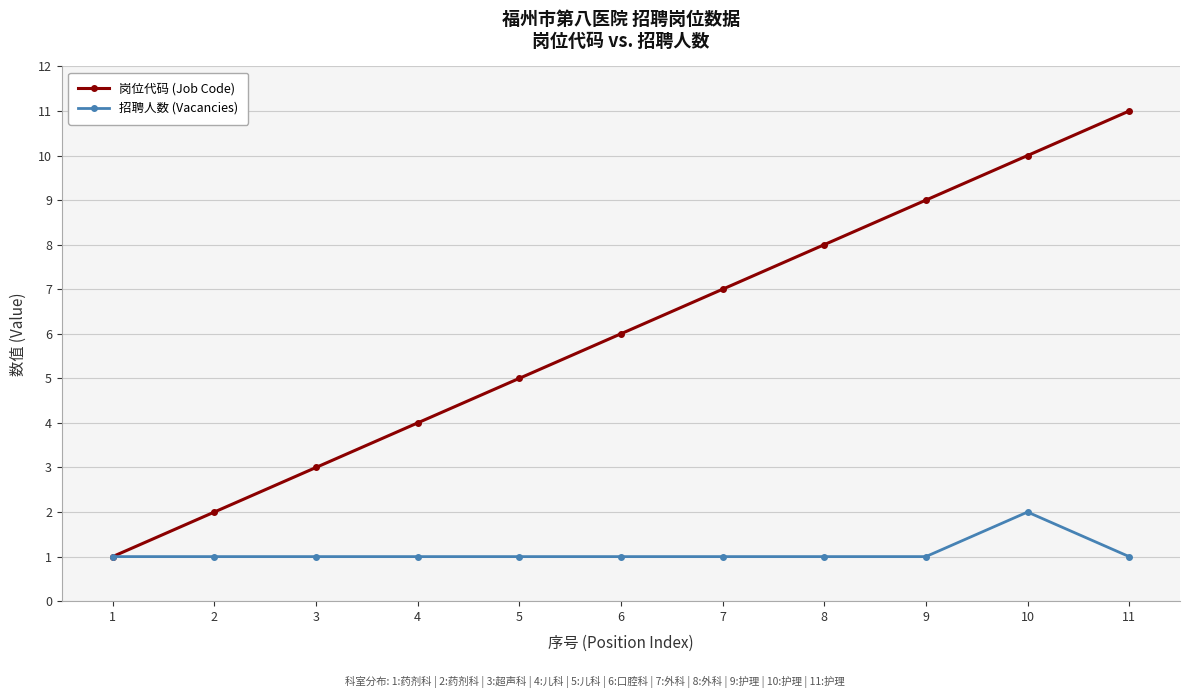

Is the value of 岗位代码 (Job Code) at 5 greater than the value of 招聘人数 (Vacancies) at 5?

Yes